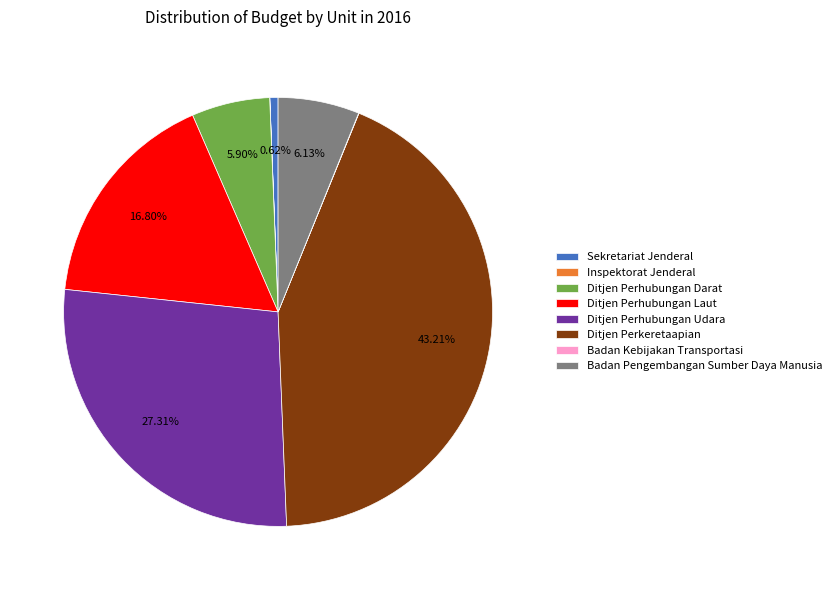

What is the largest slice in the pie chart?

Ditjen Perkeretaapian